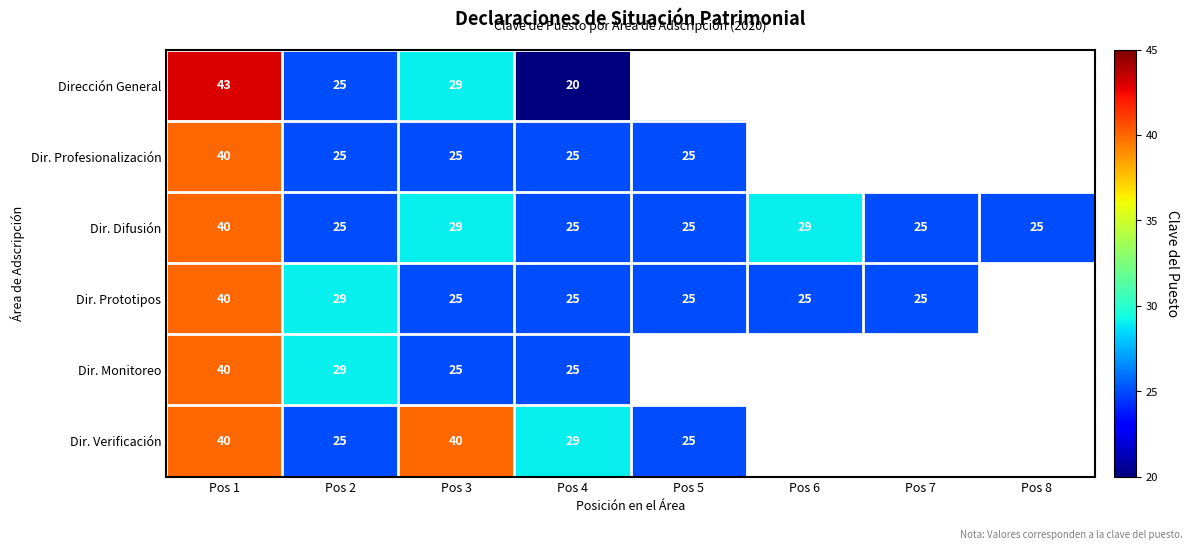

What is the difference between the maximum and second lowest values in the Dir. Difusión series?

15